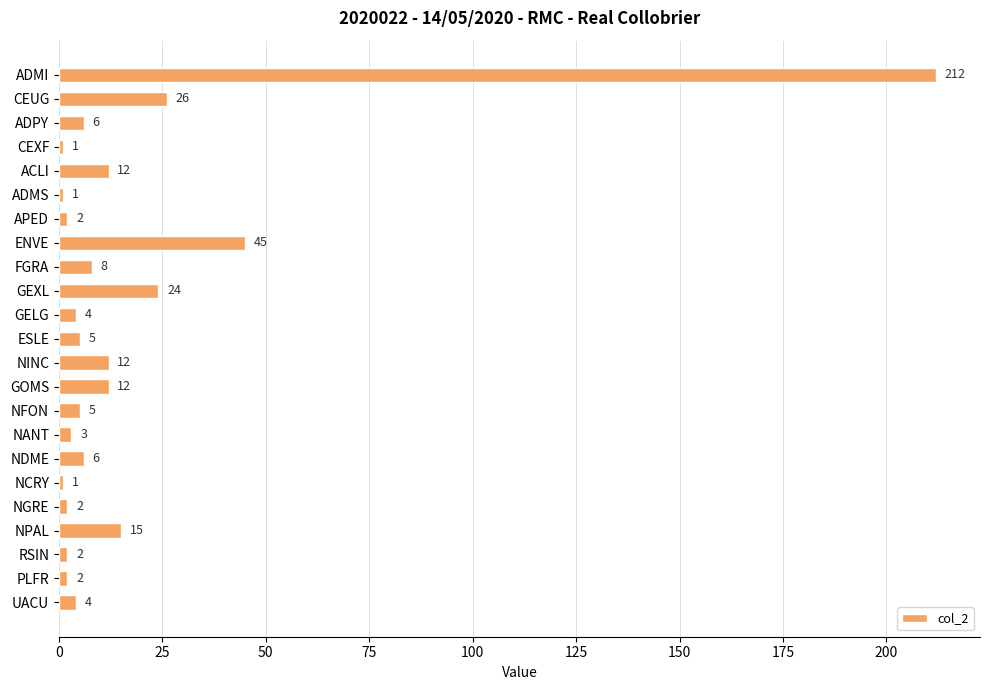

What is the ratio of the value at UACU to the value at GOMS?

0.3